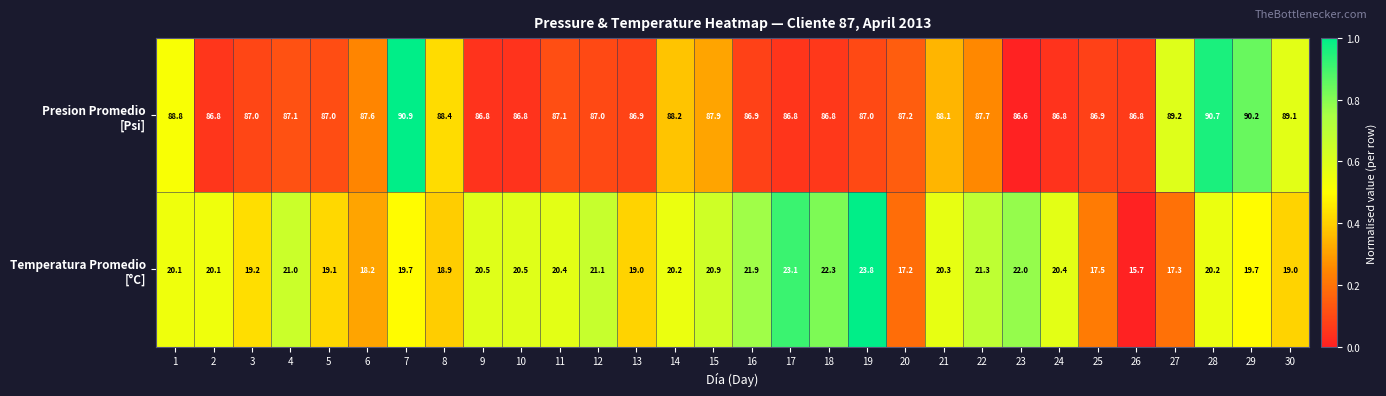

At how many categories does at least one series exceed 27?

30